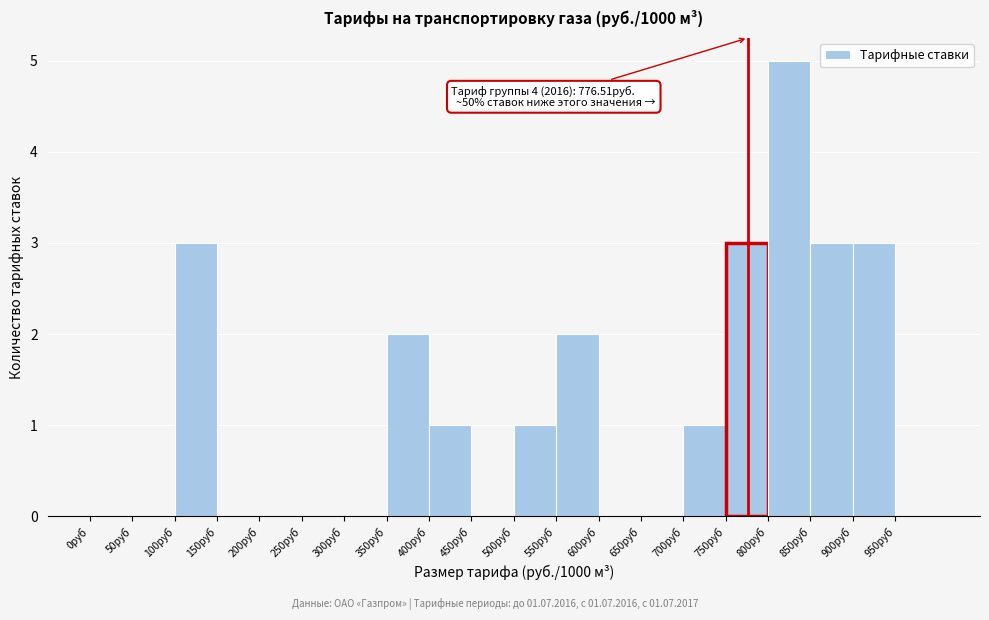

Over which range of the x-axis is the bar tallest?

800 to 850